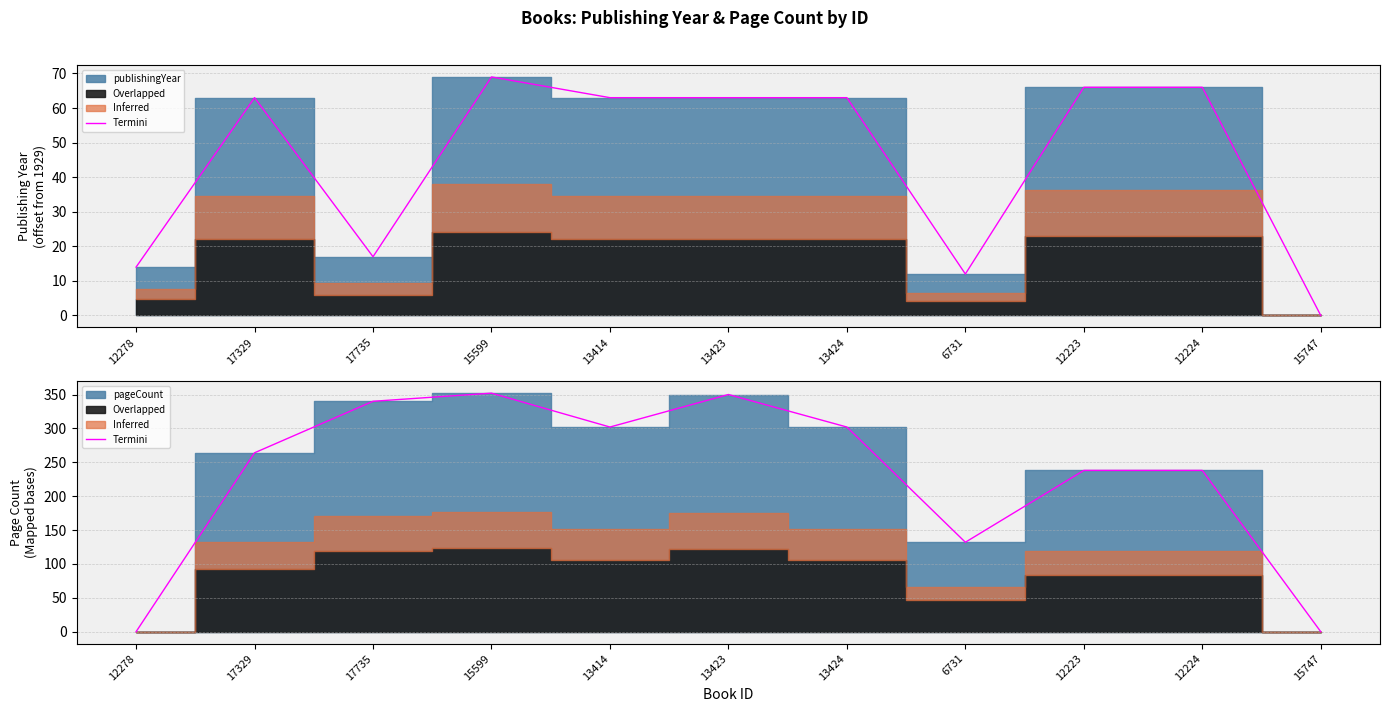

Is it true that the value at 6731 is 60?

False